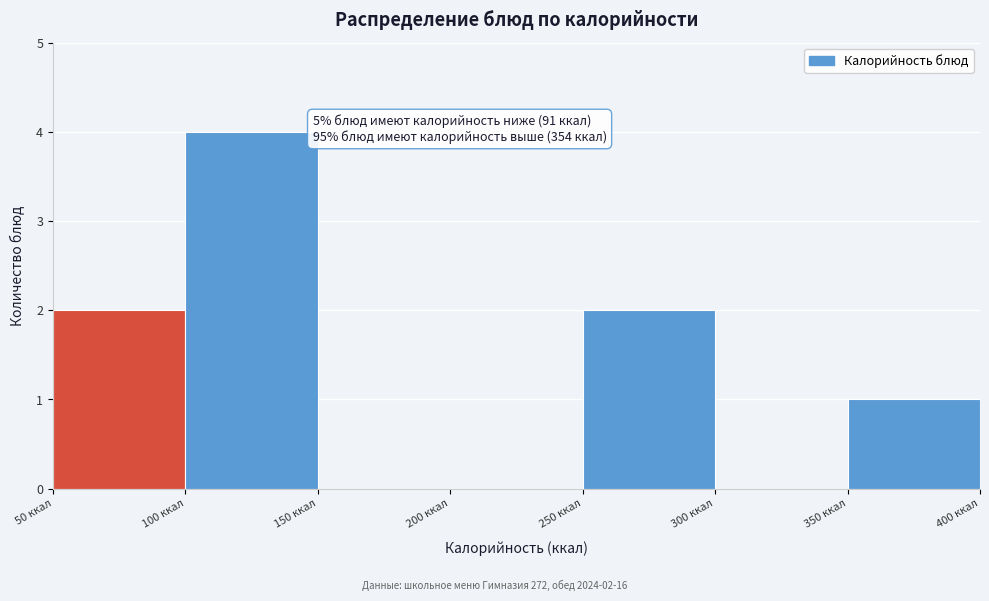

Which range on the x-axis has the tallest bar?

100 to 150